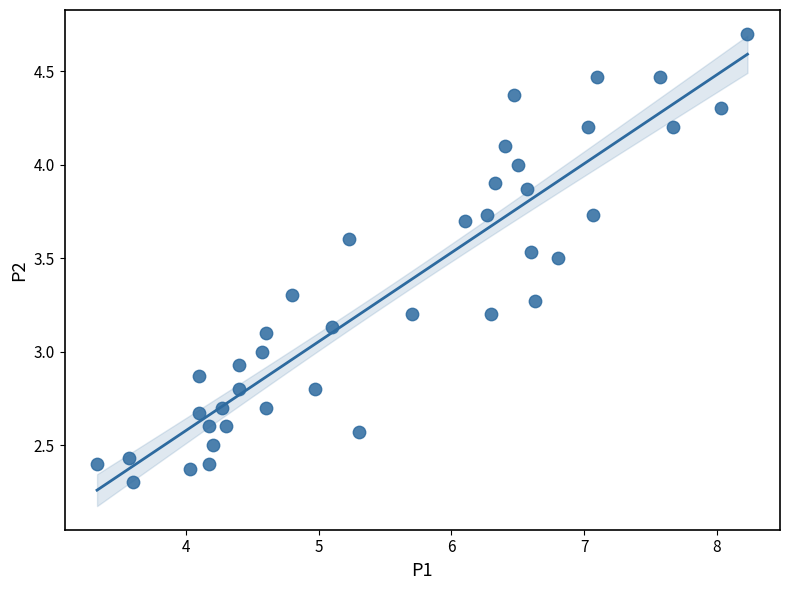

What is the range of X values (max minus min)?

4.9